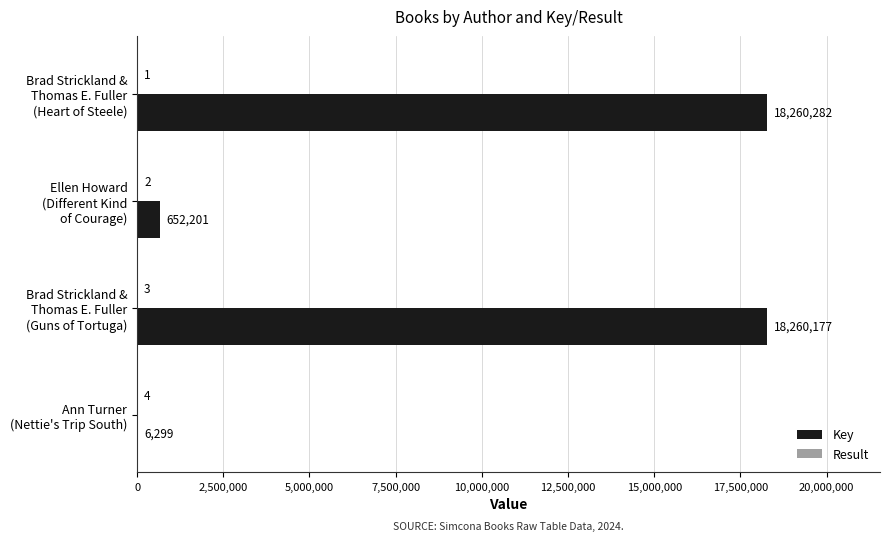

Which series has the largest total across all categories?

Key